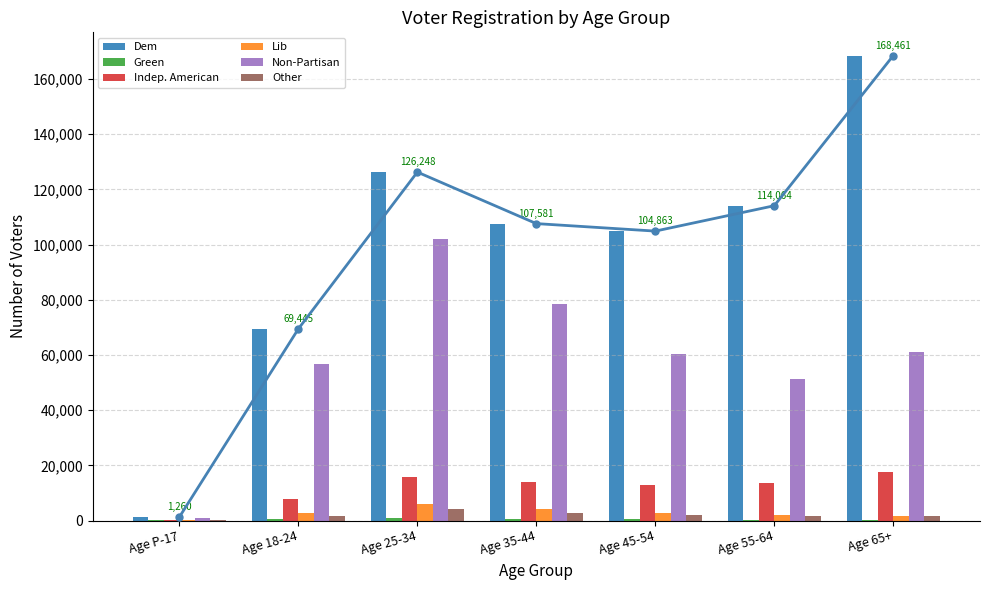

Which category has the lowest value in the Indep. American series?

Age P-17